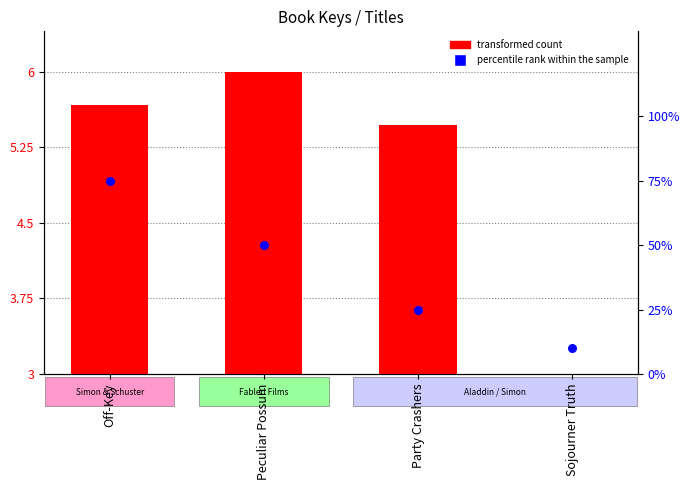

What are all the series names shown in the legend?

transformed count, percentile rank within the sample